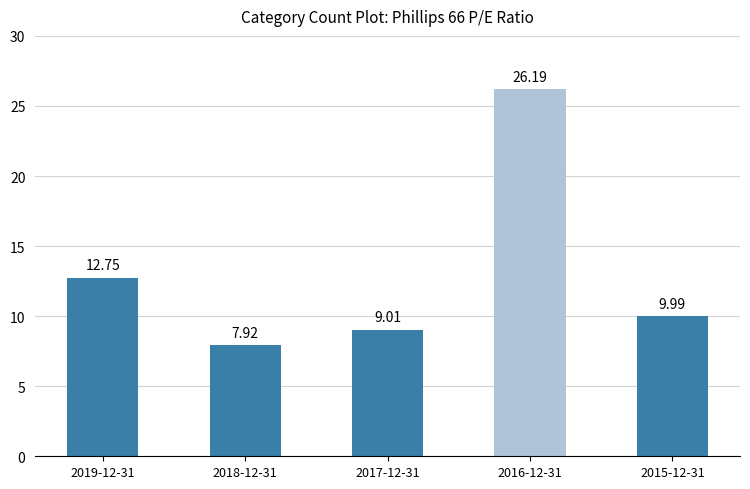

What is the change in value from 2018-12-31 to 2017-12-31?

+1.1